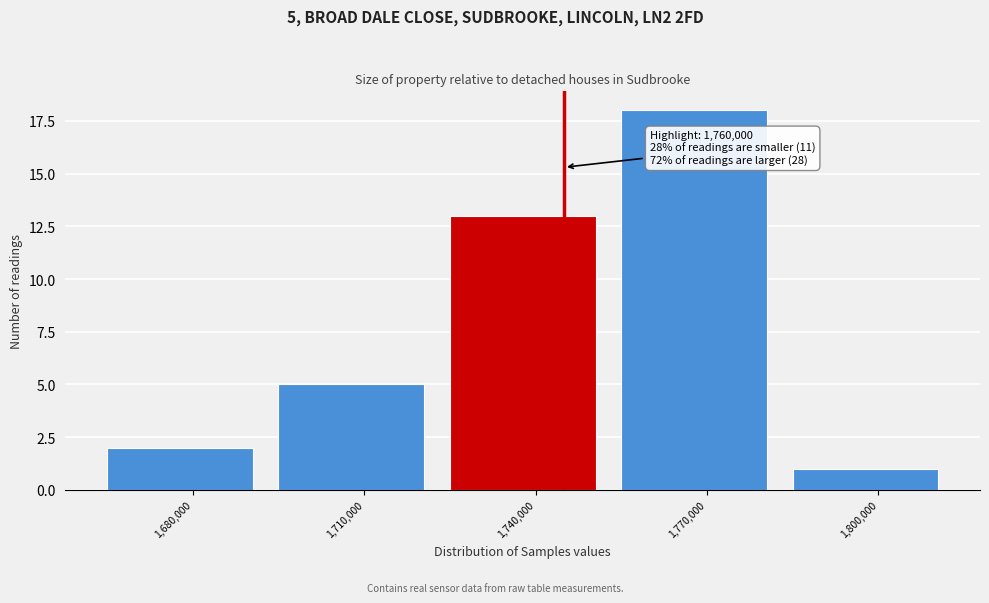

Reading left to right, extract all data points from this chart.

1,680,000=2	1,710,000=5	1,740,000=13	1,770,000=18	1,800,000=1